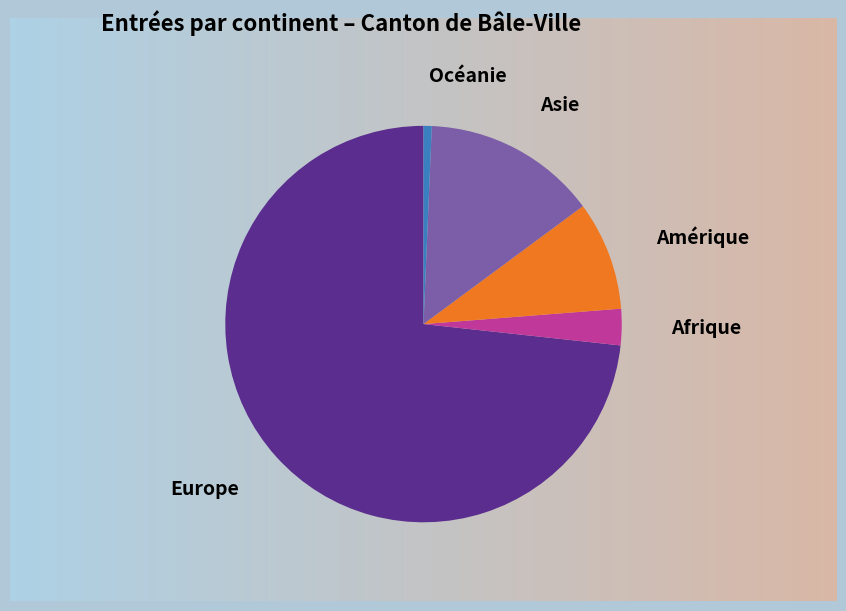

Which has a higher value, Océanie or Europe?

Europe